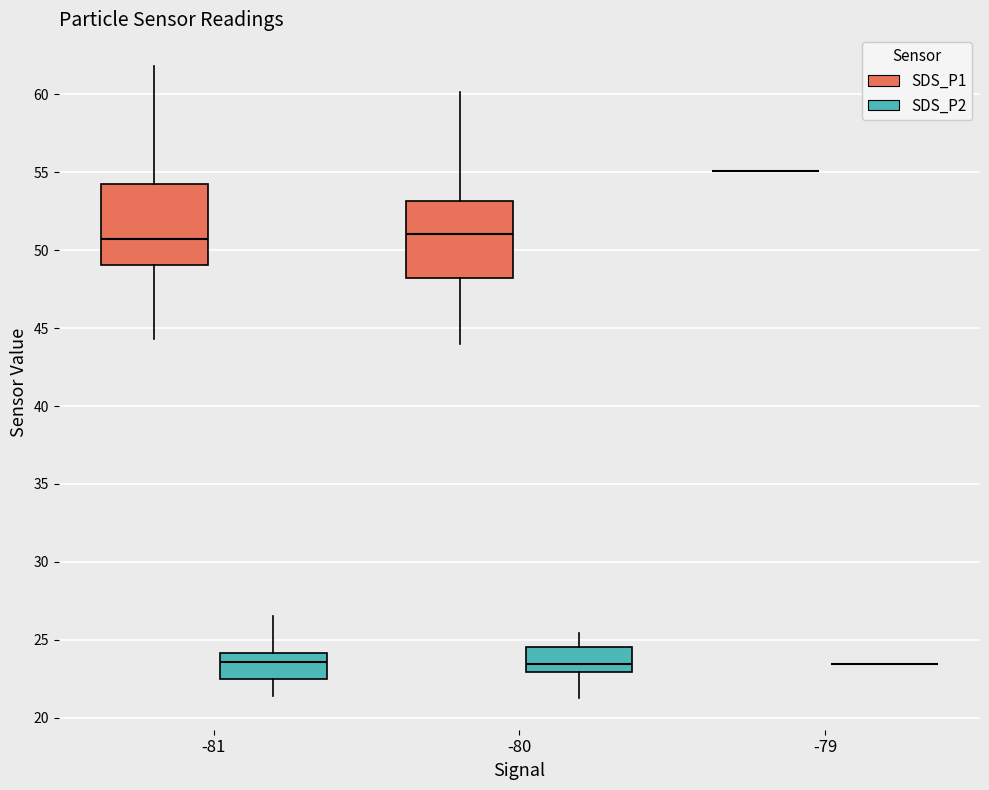

Reading left to right, read every box against the y-axis: the position of its median line, the range the box covers, and the ends of its whiskers. The values are not printed on the chart, so give them approximately, as read against the axis.

-81 (SDS_P1): median 50.5, box 49.0 to 54.5, whiskers 44.5 to 62.0
-81 (SDS_P2): median 23.5, box 22.5 to 24.0, whiskers 21.5 to 26.5
-80 (SDS_P1): median 51.0, box 48.0 to 53.0, whiskers 44.0 to 60.0
-80 (SDS_P2): median 23.5, box 23.0 to 24.5, whiskers 21.5 to 25.5
-79 (SDS_P1): box collapsed to a line at 55.0, whiskers 55.0 to 55.0
-79 (SDS_P2): box collapsed to a line at 23.5, whiskers 23.5 to 23.5